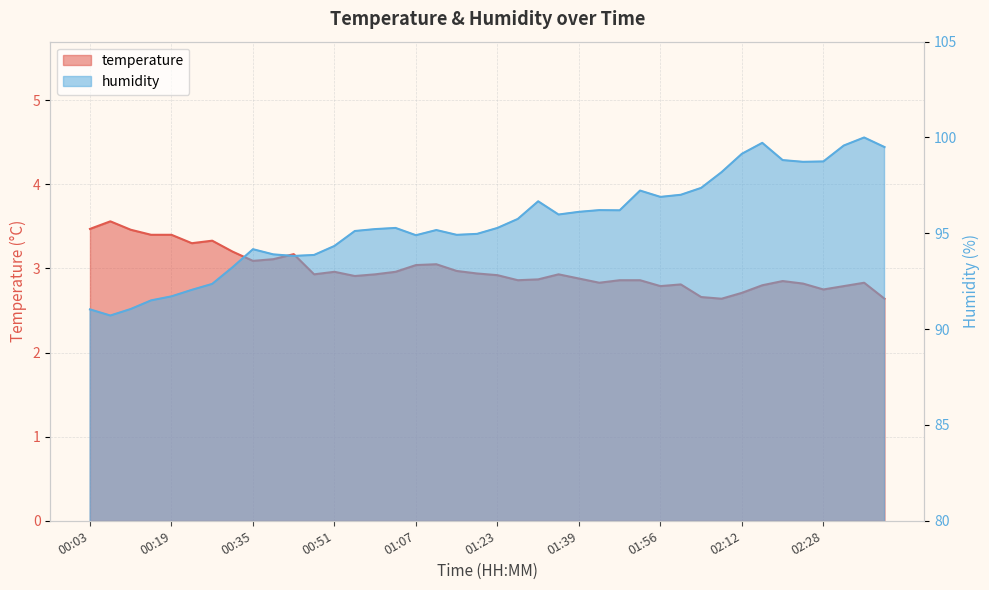

Rank the series by their maximum value, from lowest to highest.

temperature, humidity